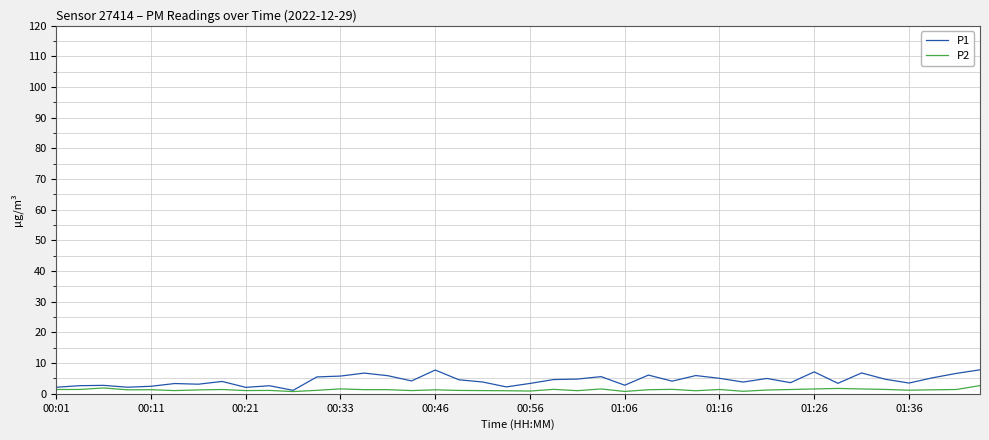

Which series has the largest total across all categories?

P1